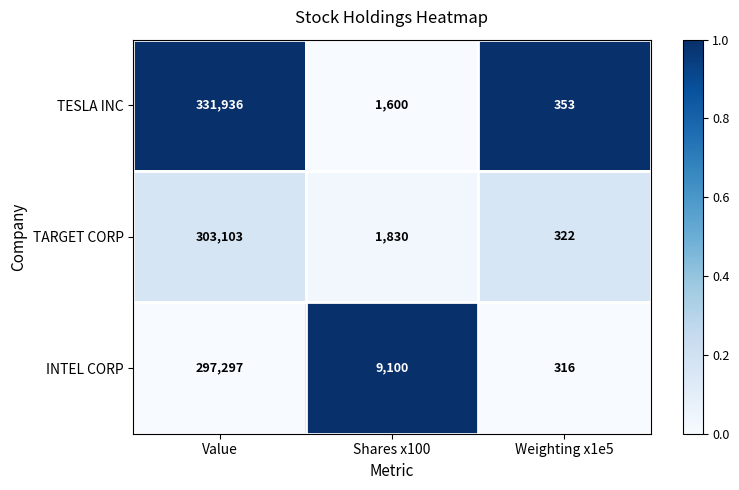

At which category is the sum across all series the highest?

Value